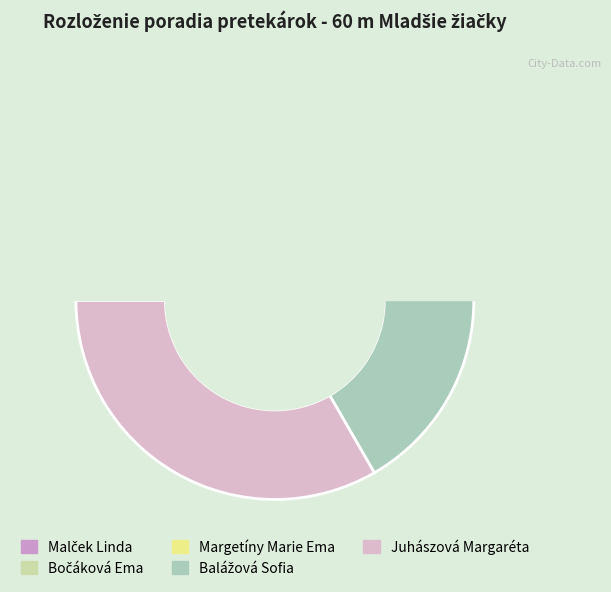

What is the smallest slice in the pie chart?

Malček Linda